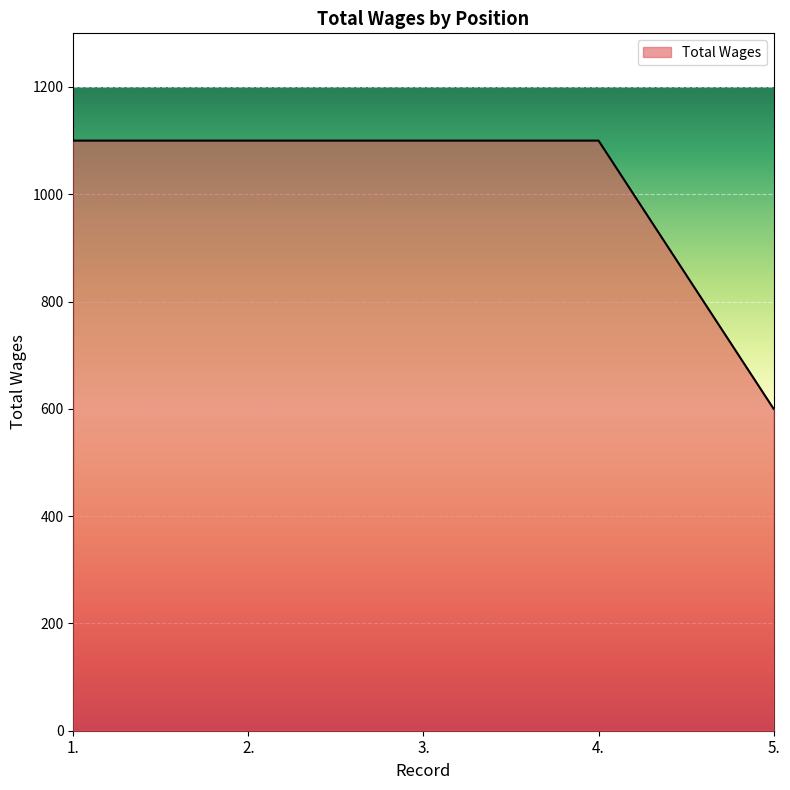

What is the average value?

1000